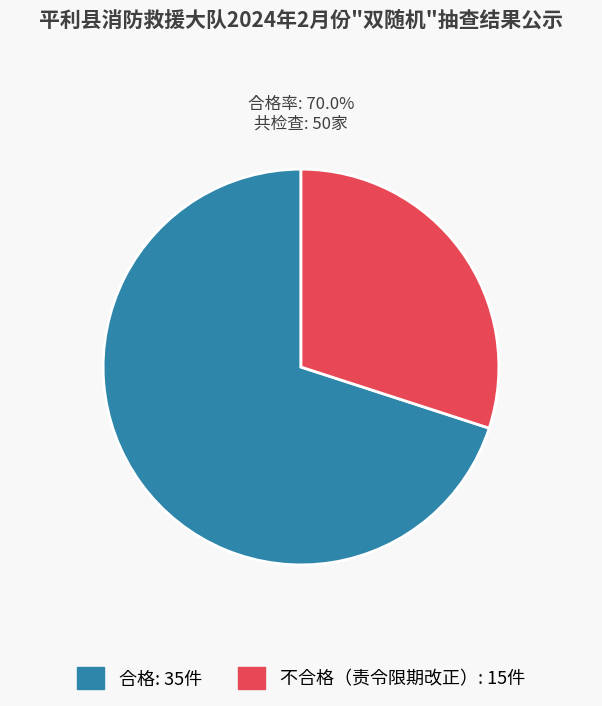

How many slices are in this pie chart?

2